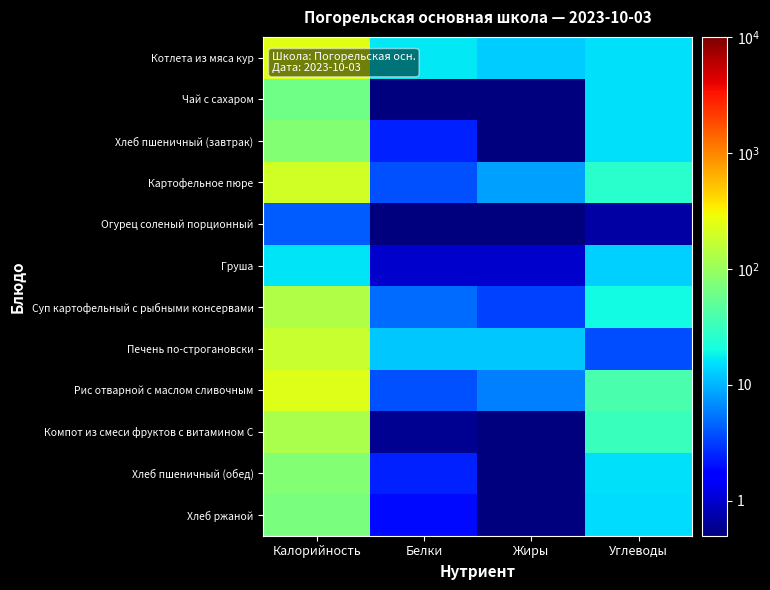

Rank the series by their maximum value, from highest to lowest.

Котлета из мяса кур, Рис отварной с маслом сливочным, Картофельное пюре, Печень по-строгановски, Суп картофельный с рыбными консервами, Компот из смеси фруктов с витамином С, Хлеб пшеничный (завтрак), Хлеб пшеничный (обед), Хлеб ржаной, Чай с сахаром, Груша, Огурец соленый порционный